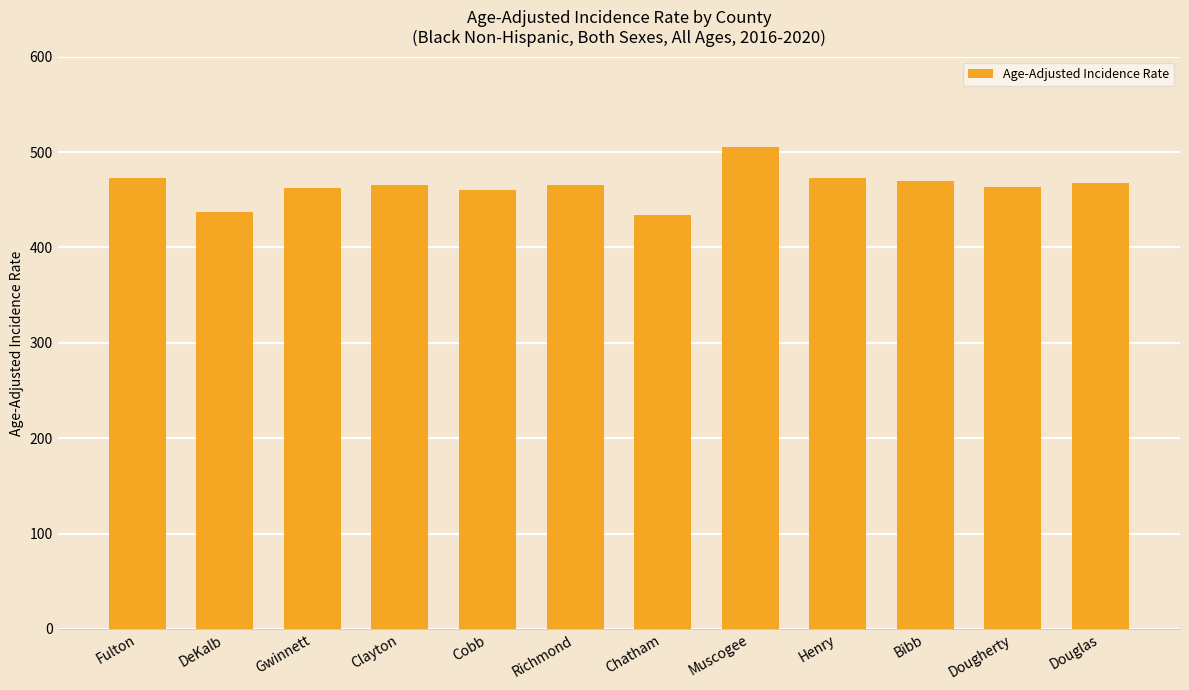

Count the number of data series in this chart.

1